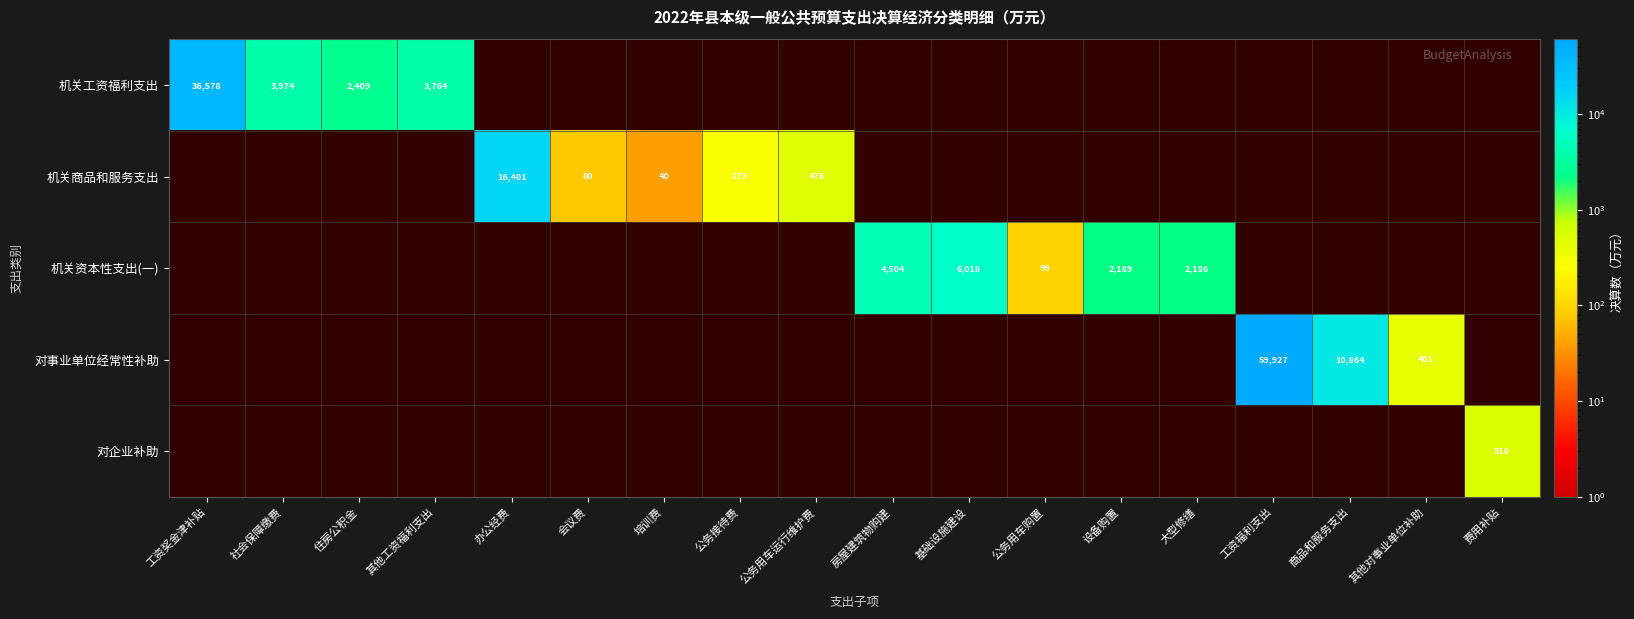

At how many categories does at least one series exceed 50914?

1